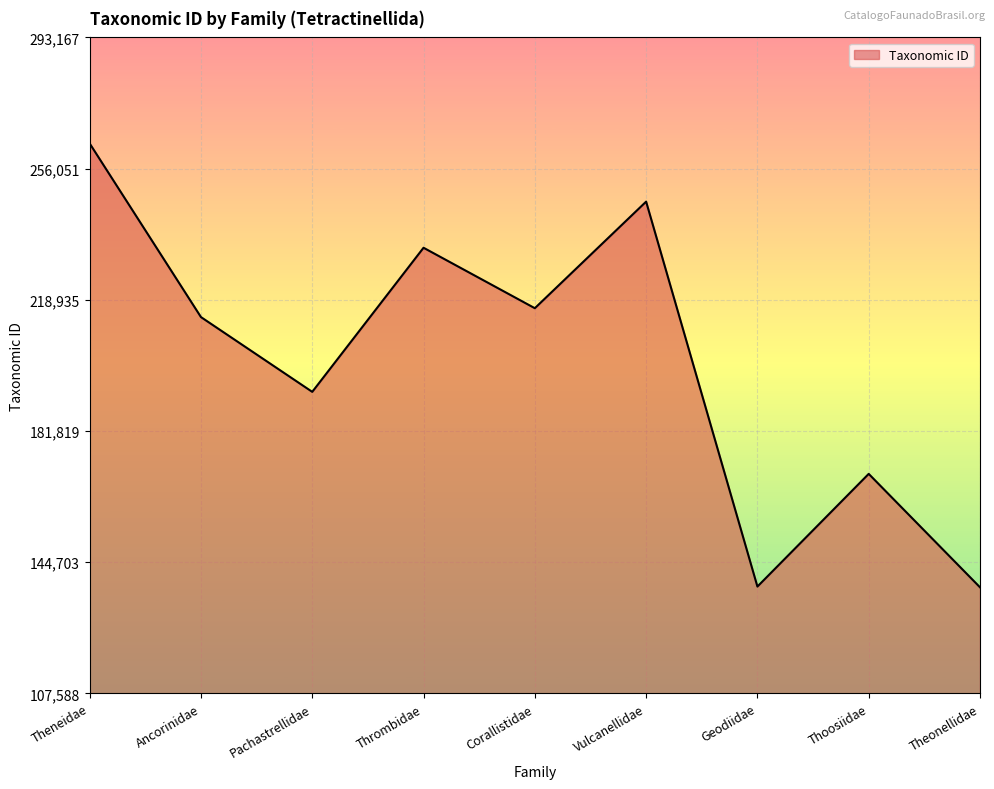

How many interior local peaks (higher than both neighbors) does the data have?

3